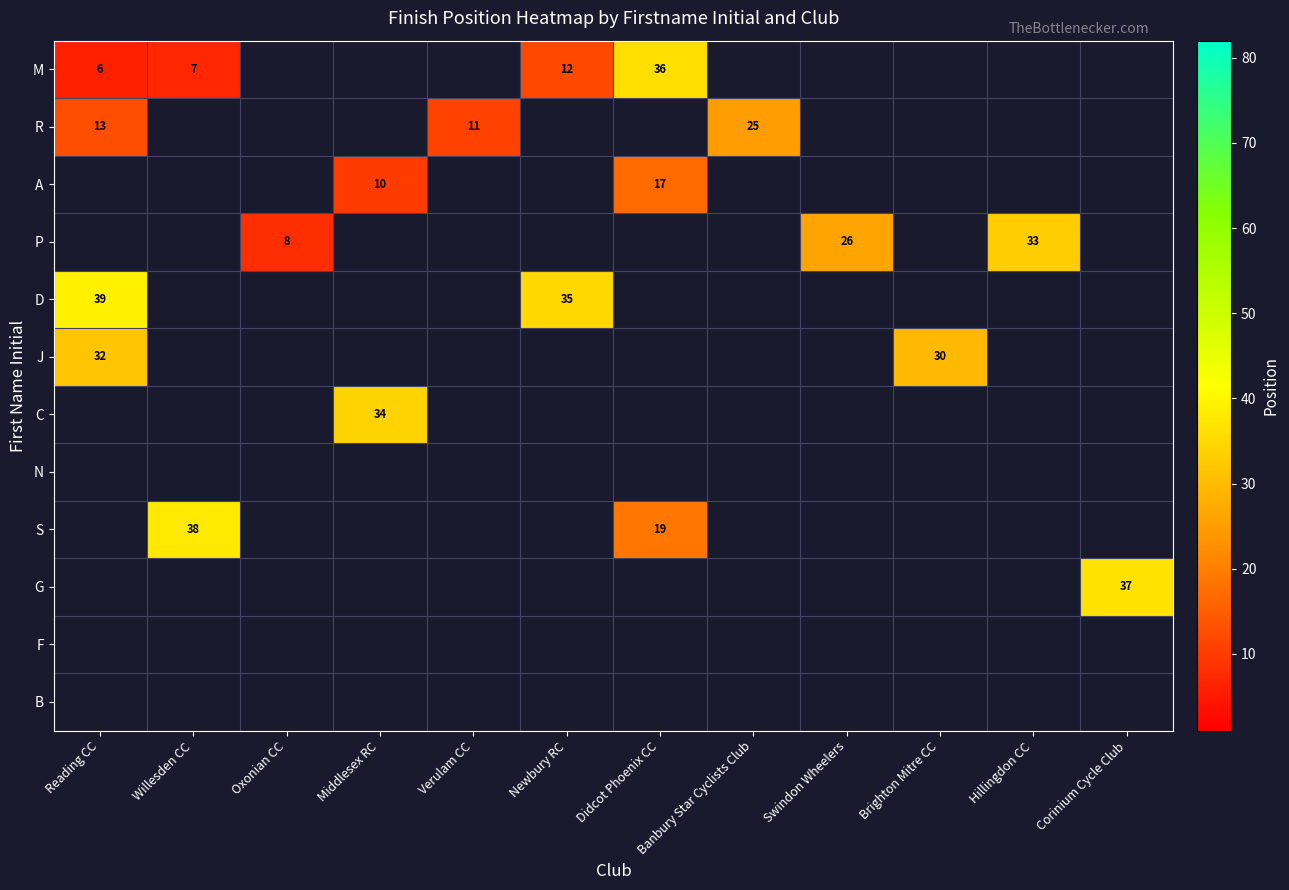

At how many categories does at least one series exceed 25?

9